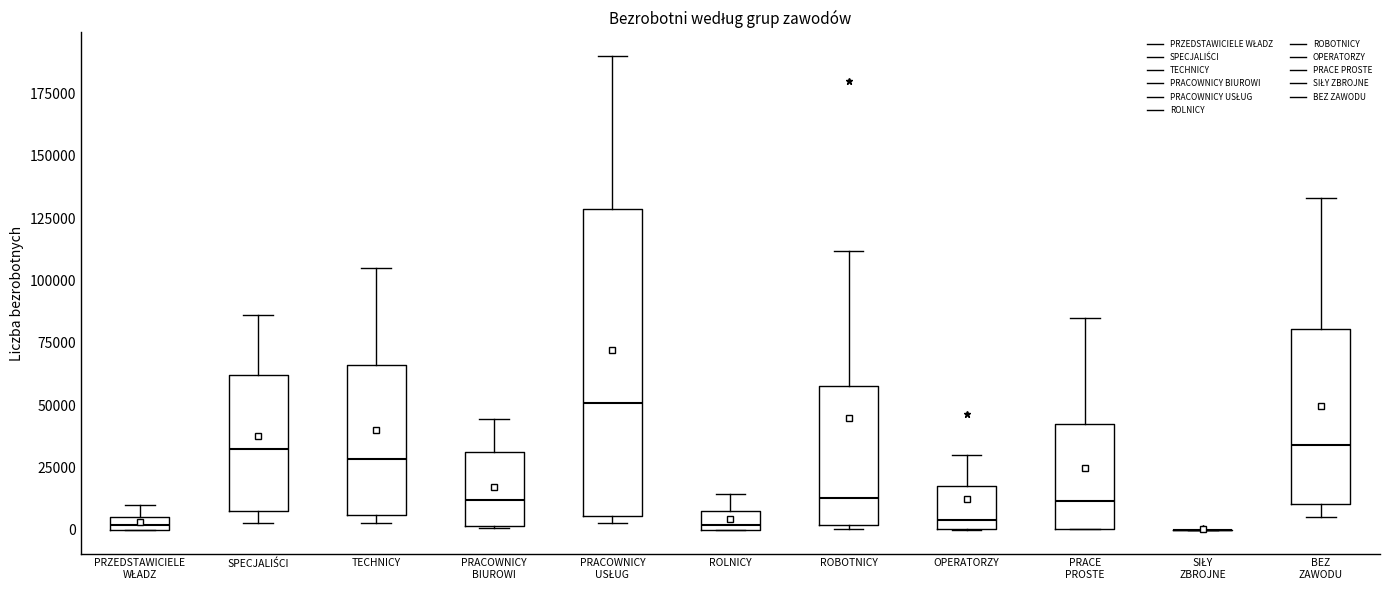

Which box is the tallest, from its lower edge to its upper edge?

PRACOWNICY USŁUG